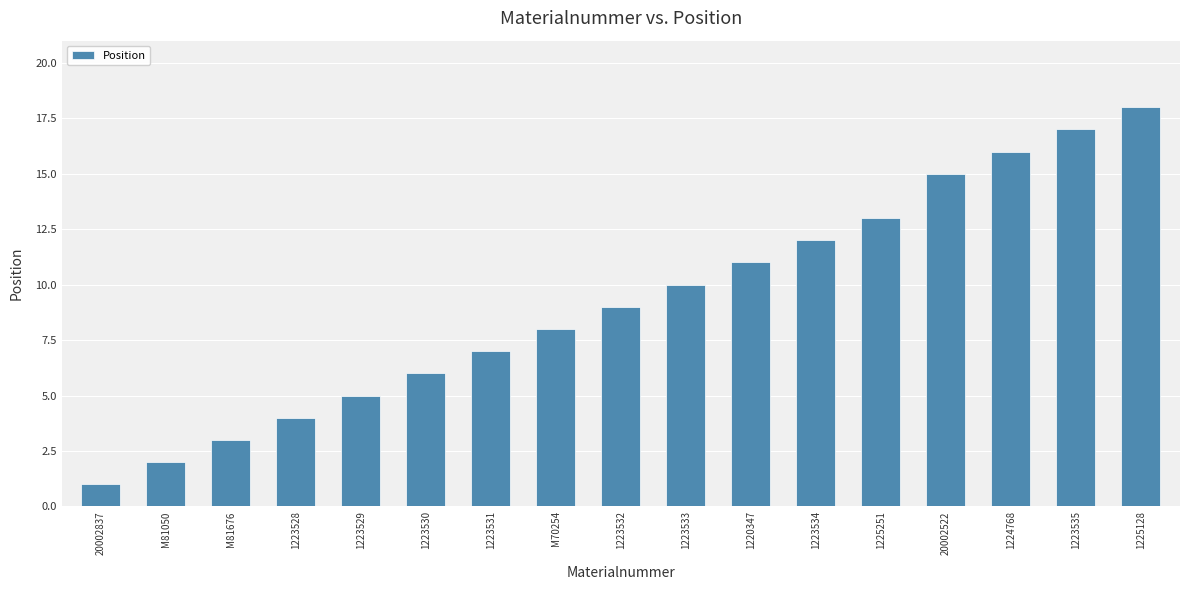

Between 1223535 and M81676, which is larger?

1223535